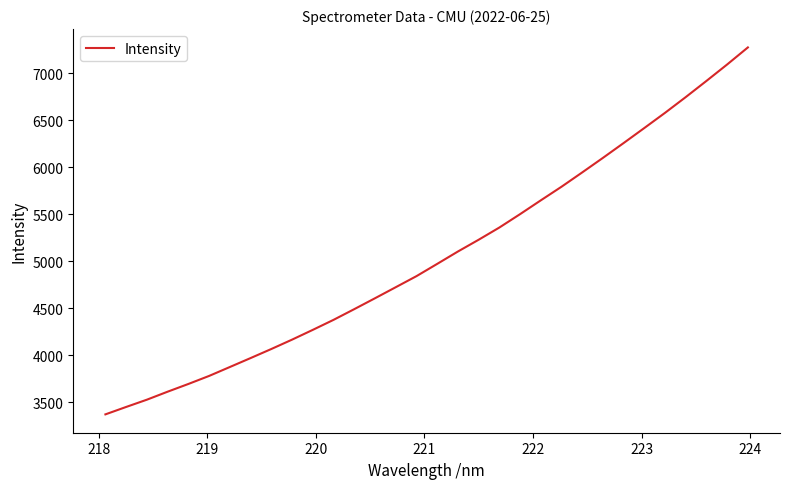

What is the smallest value displayed?

3368.5